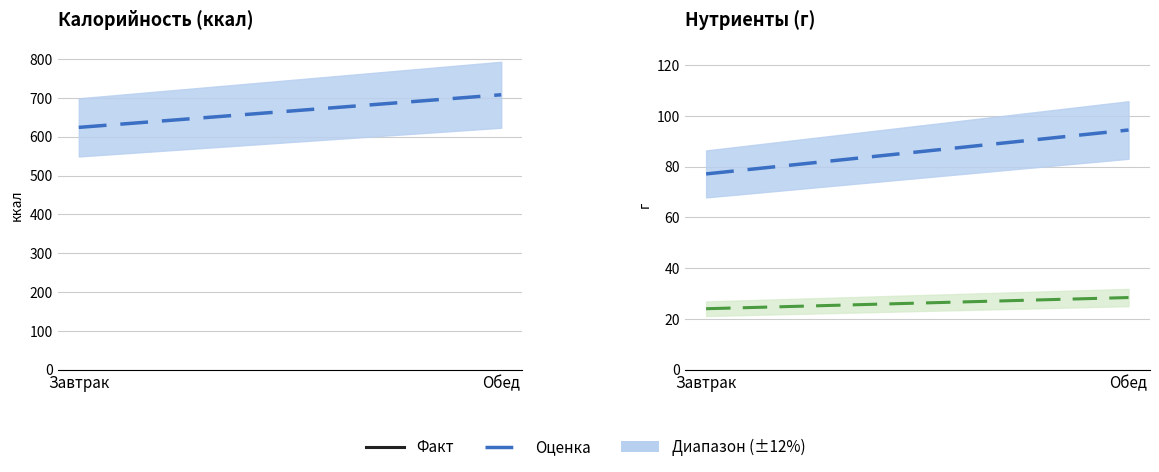

Which series has the widest spread of values?

Калорийность